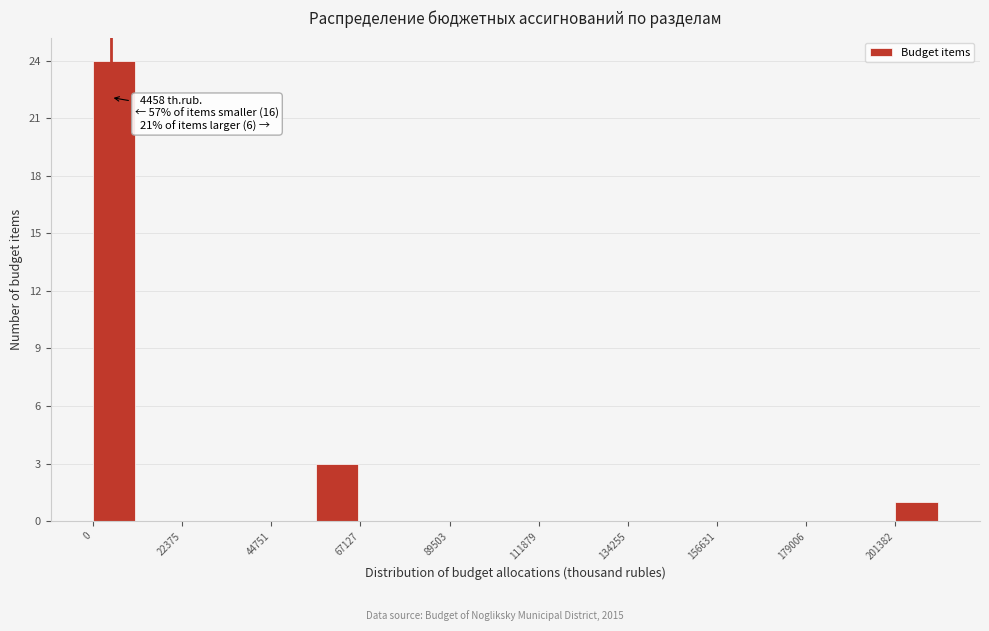

Read against the x-axis, roughly where is the centre of the tallest bar?

5000